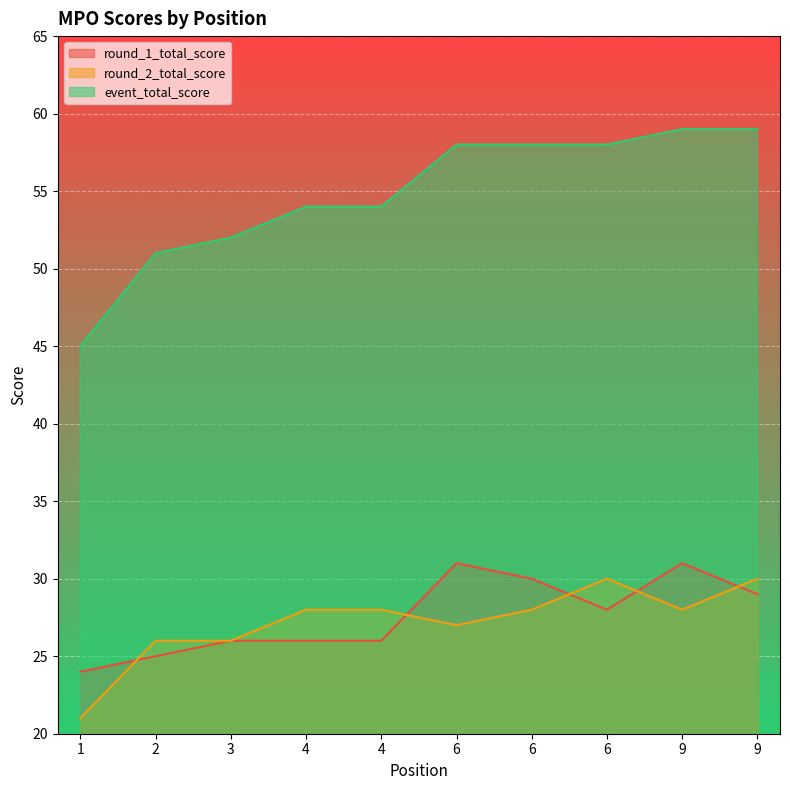

True or false: round_1_total_score and event_total_score cross at least once.

False